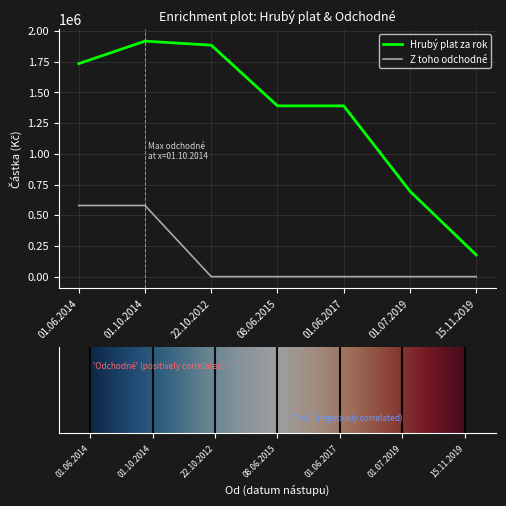

What is the highest value of the Hrubý plat za rok series?

1917920